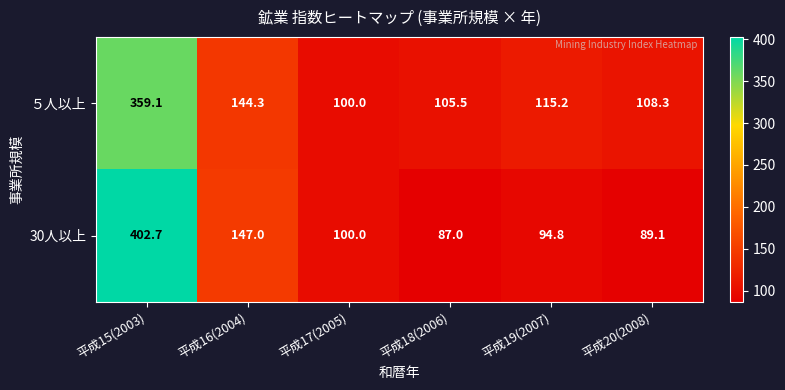

Which series has the largest range (max minus min)?

30人以上